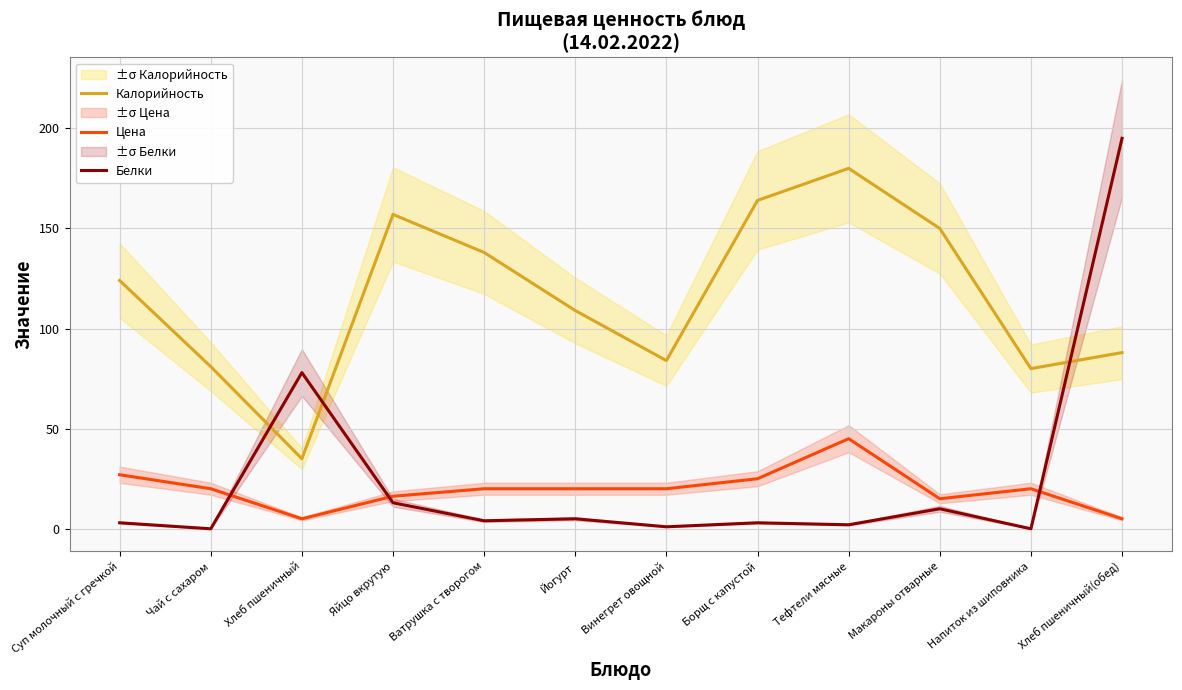

The value of Цена at Ватрушка с творогом is 11.6. True or false?

False